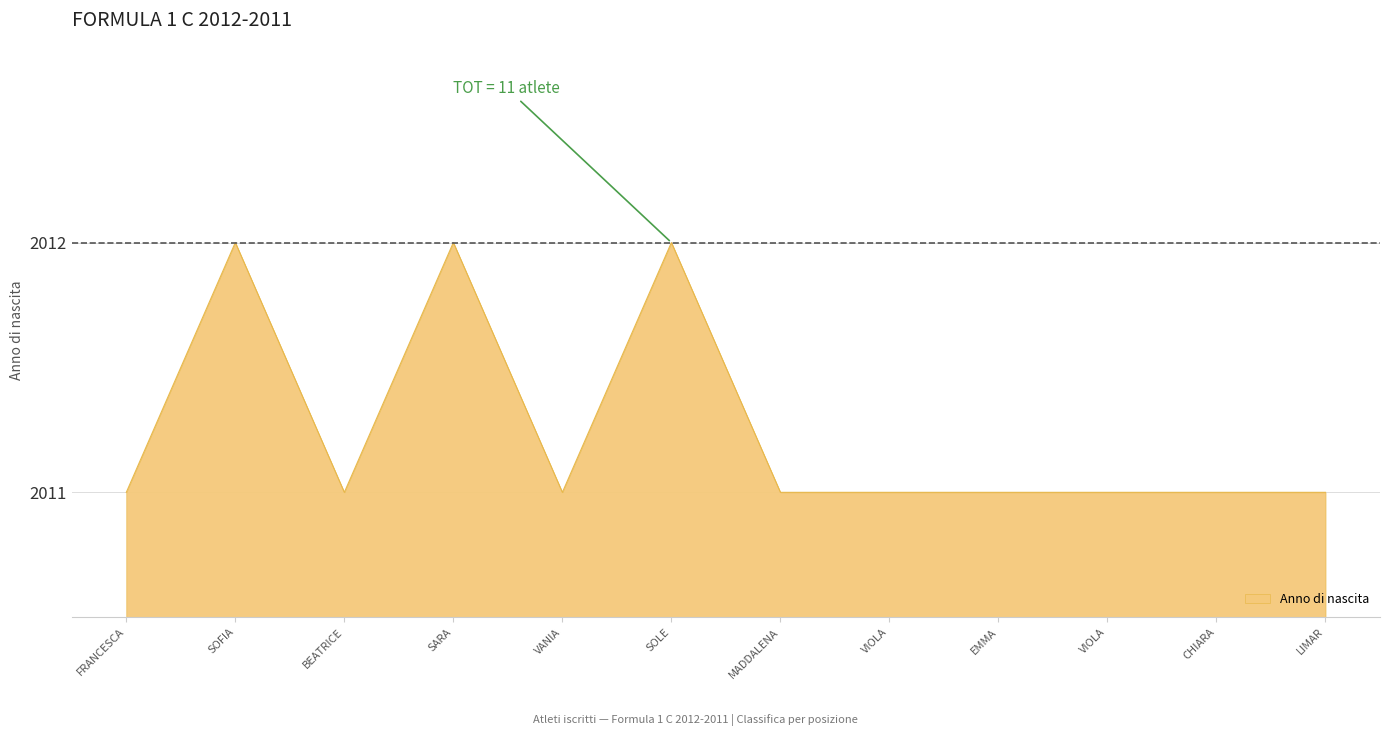

Rank the categories by value from lowest to highest.

FRANCESCA, BEATRICE, VANIA, MADDALENA, VIOLA, EMMA, VIOLA, CHIARA, LIMAR, SOFIA, SARA, SOLE